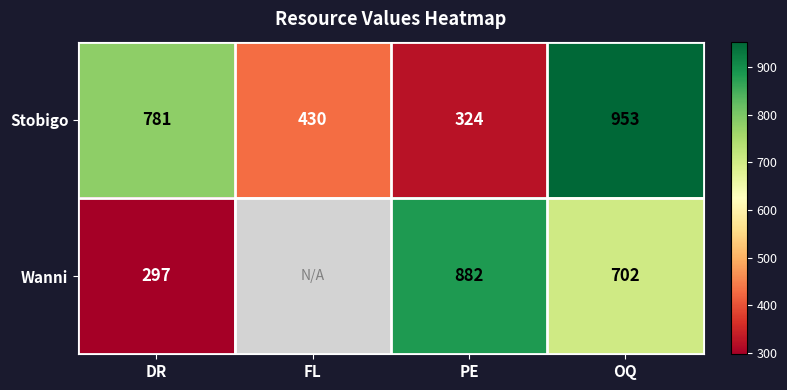

What is the sum of the Stobigo values at FL and DR?

1211